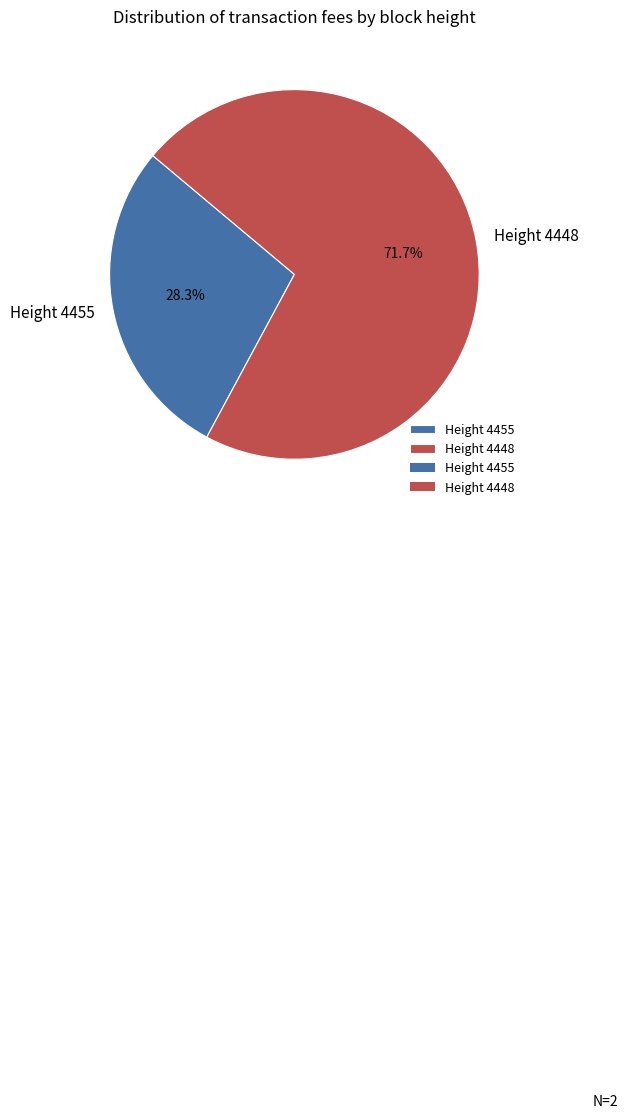

Combined, what portion of the pie is Height 4448 and Height 4455?

100.0%